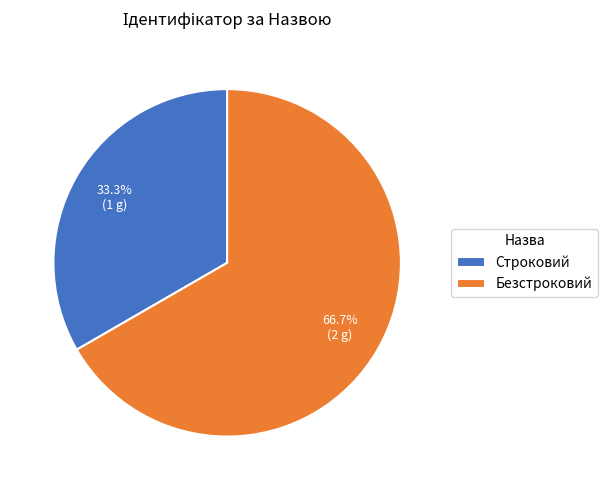

What is the largest slice in the pie chart?

Безстроковий